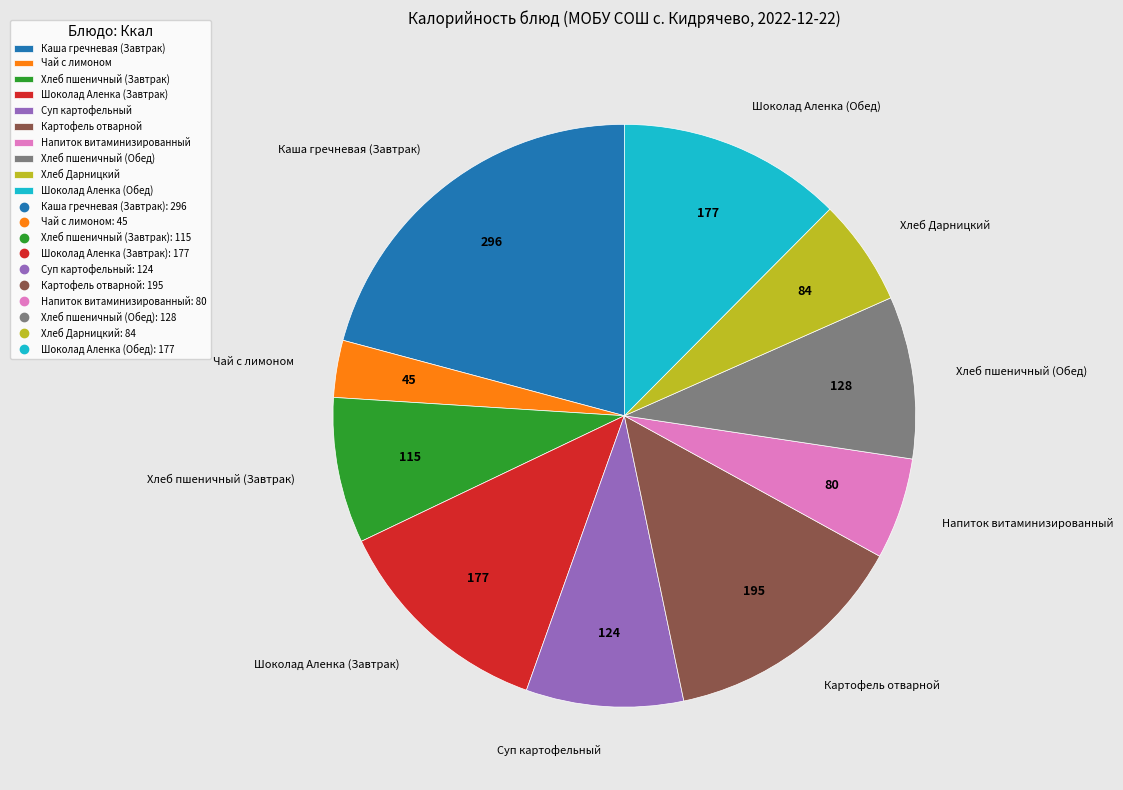

Do Суп картофельный and Картофель отварной together represent more than half of the pie?

No